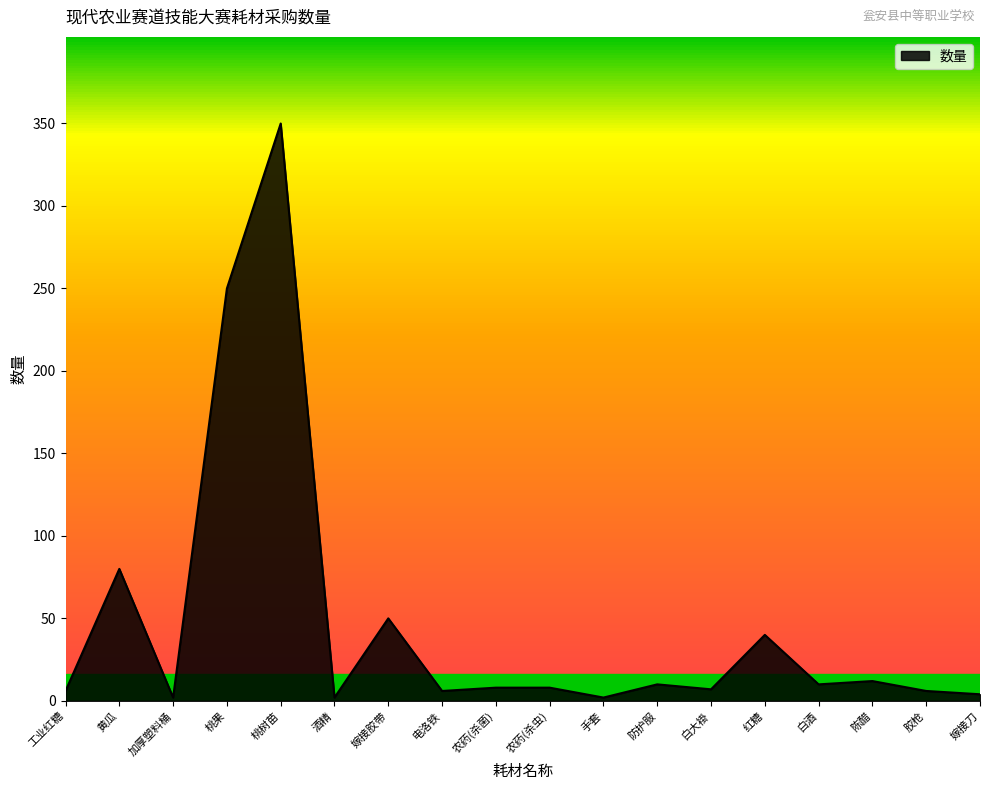

Is it true that the value at 白酒 is 10?

True